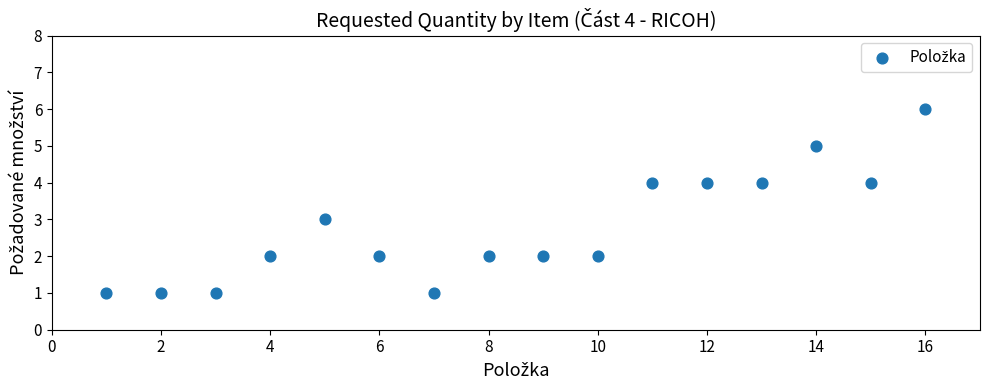

What is the range of X values (max minus min)?

15